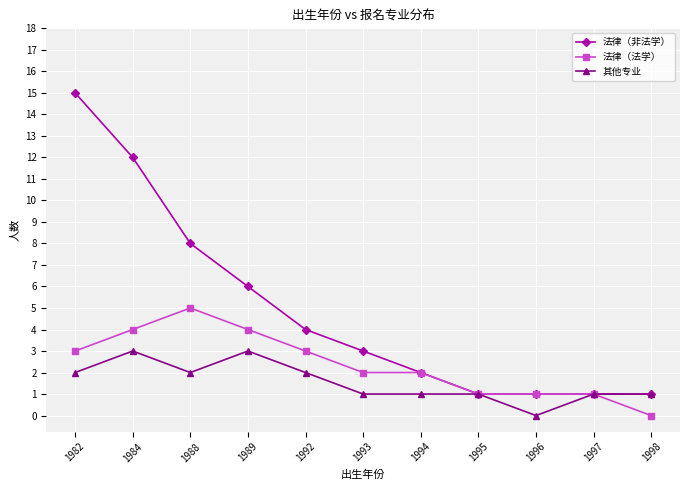

What is the difference between the maximum and minimum values in the 其他专业 series?

3